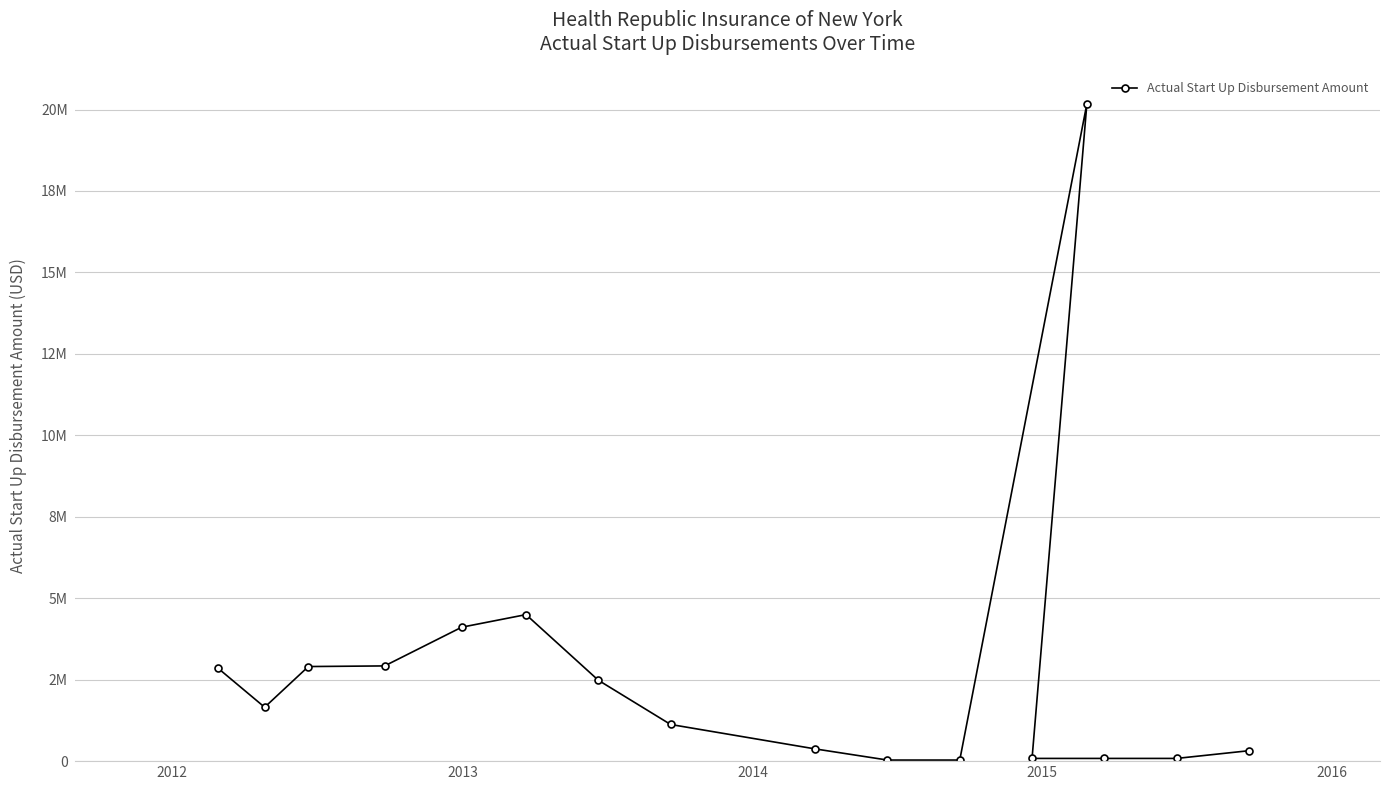

Where is the first local minimum?

2012